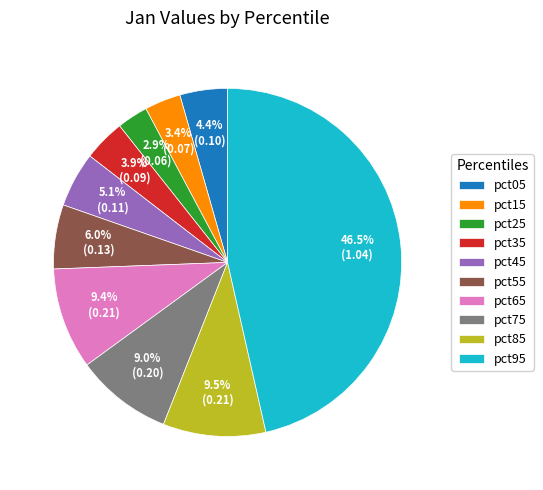

How many segments does this pie chart have?

10